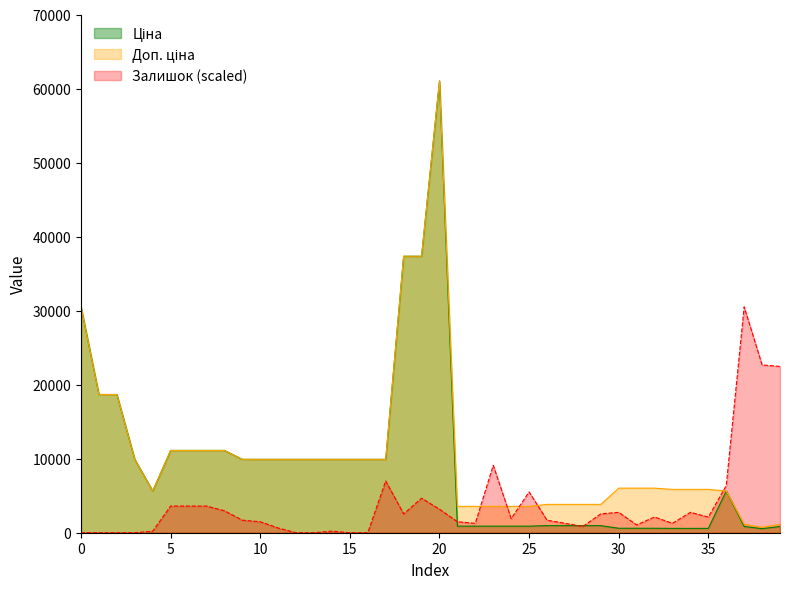

How many times do Залишок and Доп. ціна cross each other?

5